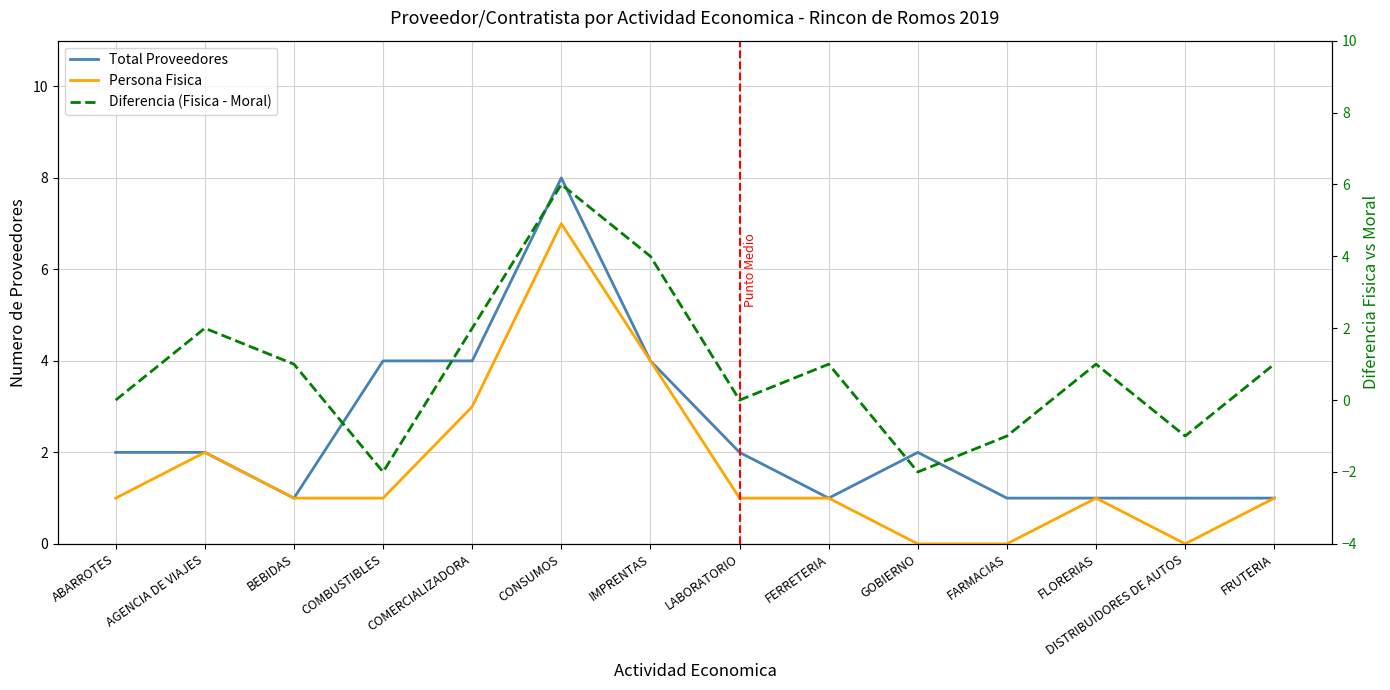

At which label does Total Proveedores first exceed 2?

COMBUSTIBLES